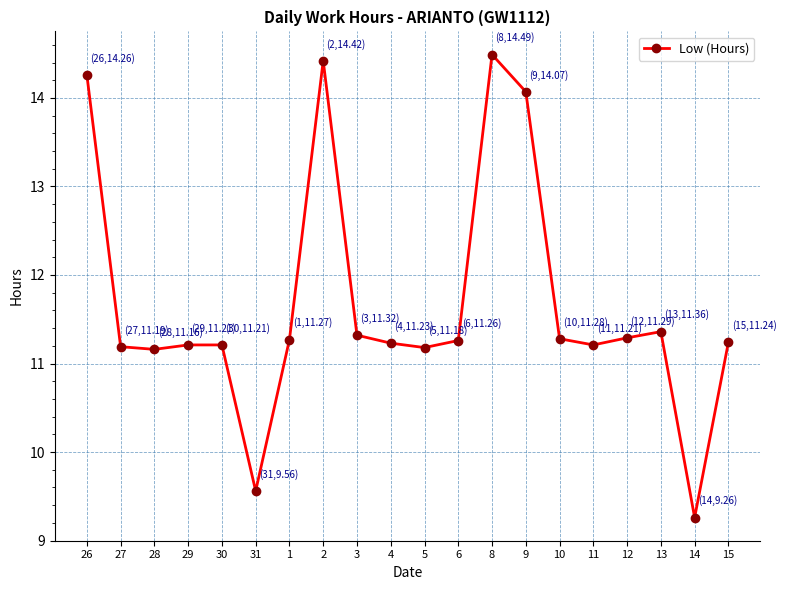

True or false: the data shows 11.3 at 6.

True